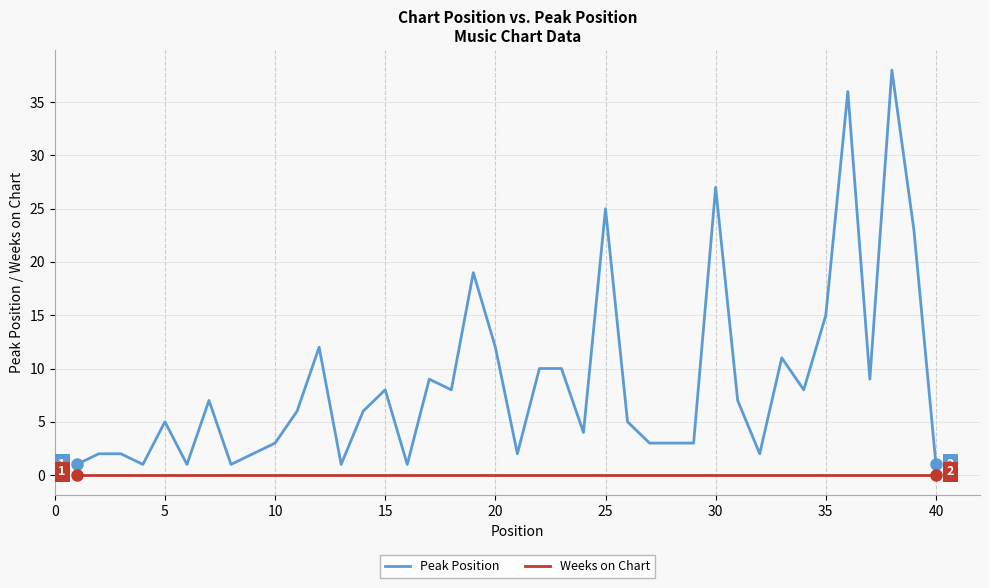

True or false: Weeks on Chart and Peak Position cross at least once.

False